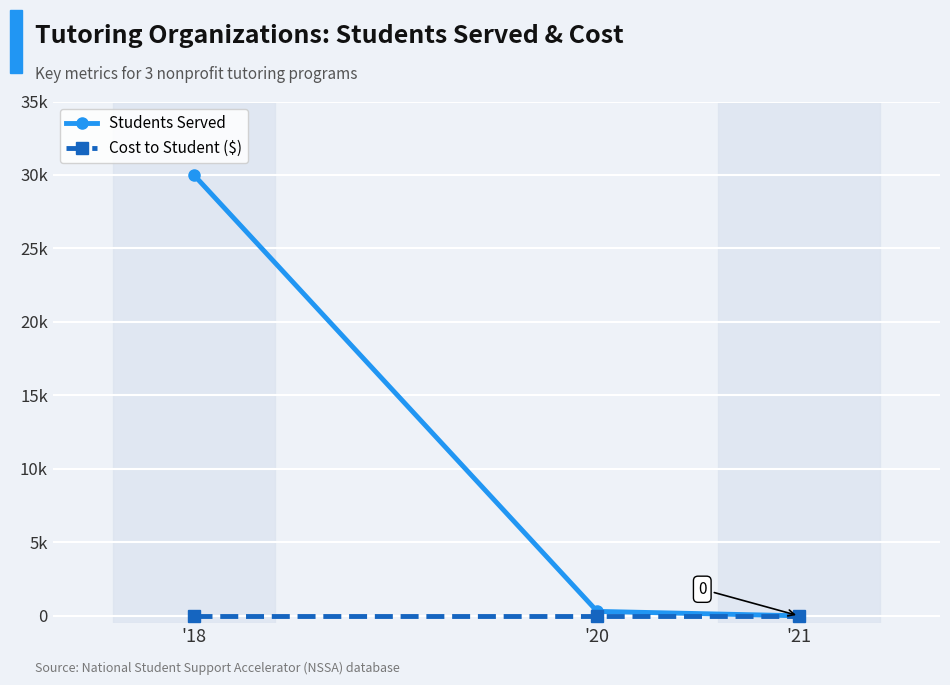

Is it true that Students Served equals 140 at '20?

False